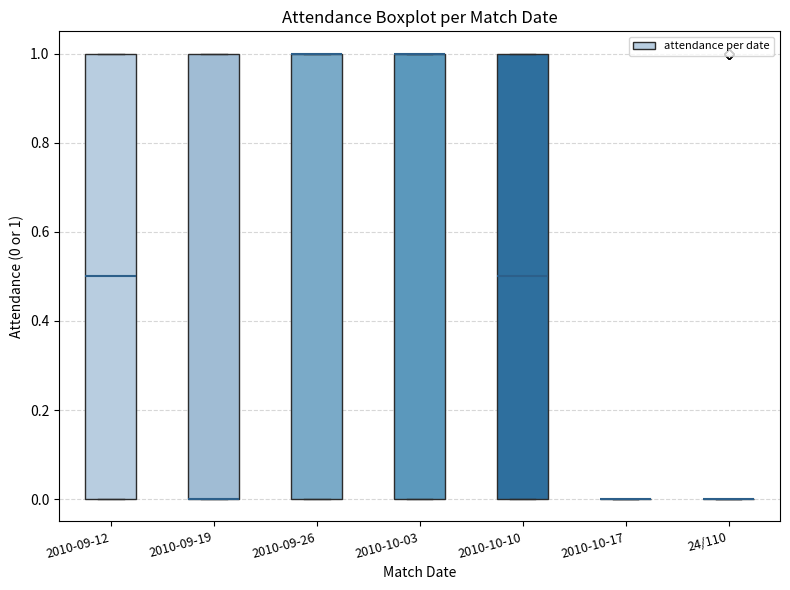

Reading left to right, read every box against the y-axis: the position of its median line, the range the box covers, and the ends of its whiskers. The values are not printed on the chart, so give them approximately, as read against the axis.

2010-09-12: median 0.5, box 0.0 to 1.0, whiskers 0.0 to 1.0
2010-09-19: median 0.0 (drawn on the box's lower edge), box 0.0 to 1.0, whiskers 0.0 to 1.0
2010-09-26: median 1.0 (drawn on the box's upper edge), box 0.0 to 1.0, whiskers 0.0 to 1.0
2010-10-03: median 1.0 (drawn on the box's upper edge), box 0.0 to 1.0, whiskers 0.0 to 1.0
2010-10-10: median 0.5, box 0.0 to 1.0, whiskers 0.0 to 1.0
2010-10-17: box collapsed to a line at 0.0, whiskers 0.0 to 0.0
24/110: box collapsed to a line at 0.0, whiskers 0.0 to 0.0